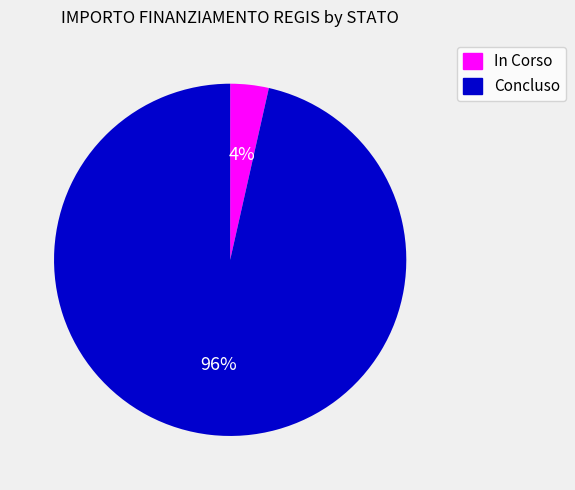

To the nearest percent, what is the average slice percentage?

50%